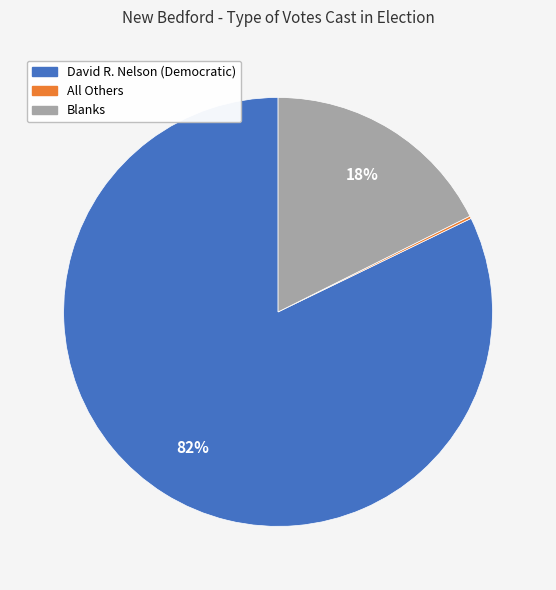

To the nearest percent, what is the difference between the largest and smallest slice percentages?

82%